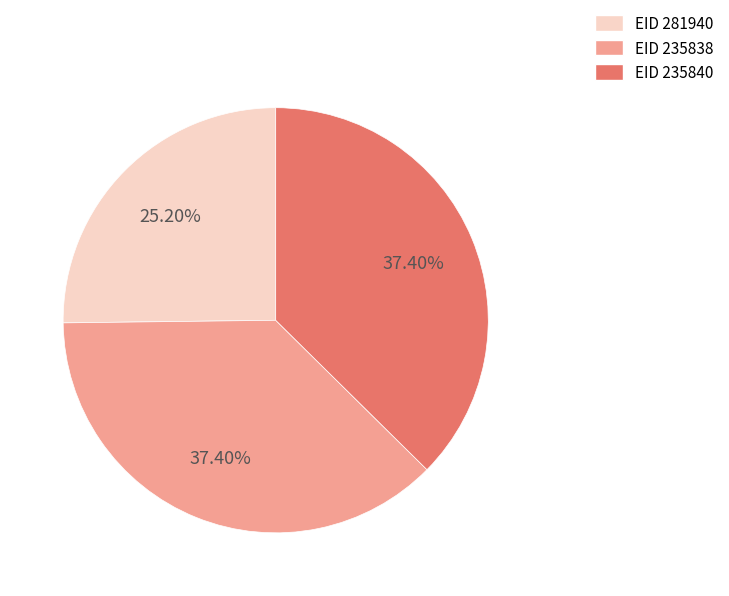

To the nearest percent, what is the average slice percentage?

33%